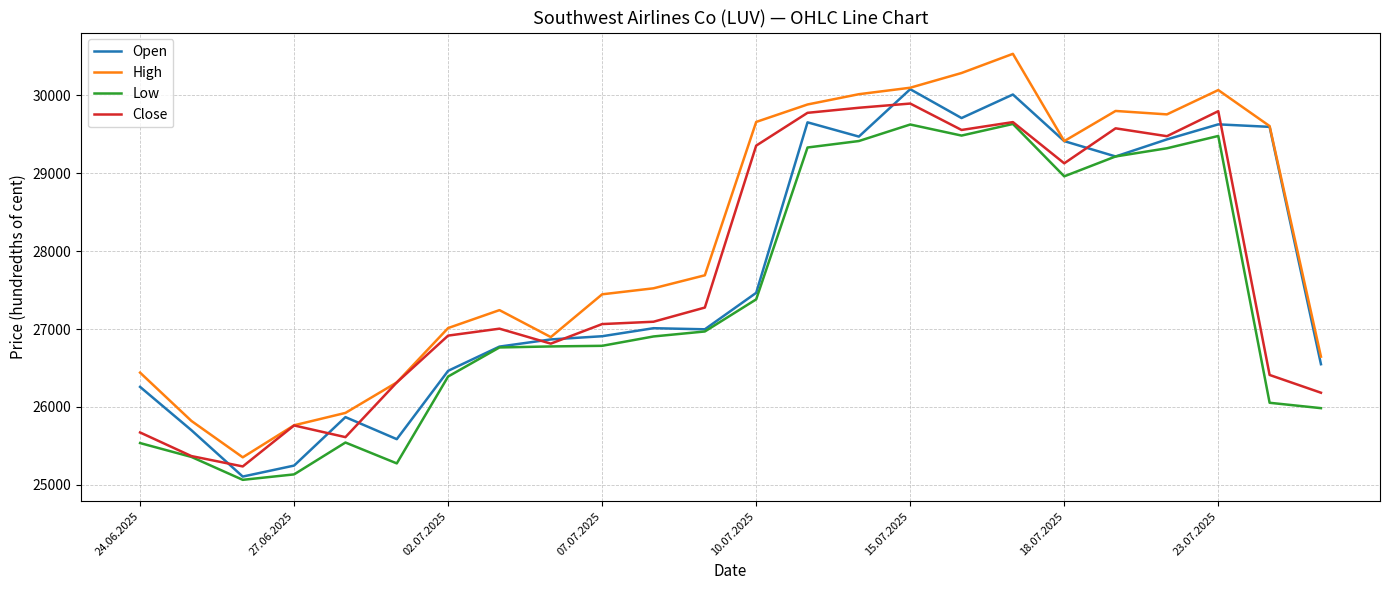

Which series has the largest total across all categories?

High